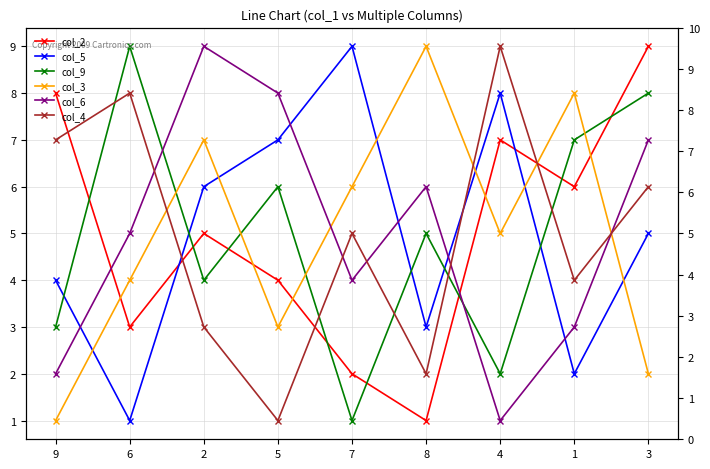

Between 2 and 7, which is larger?

2